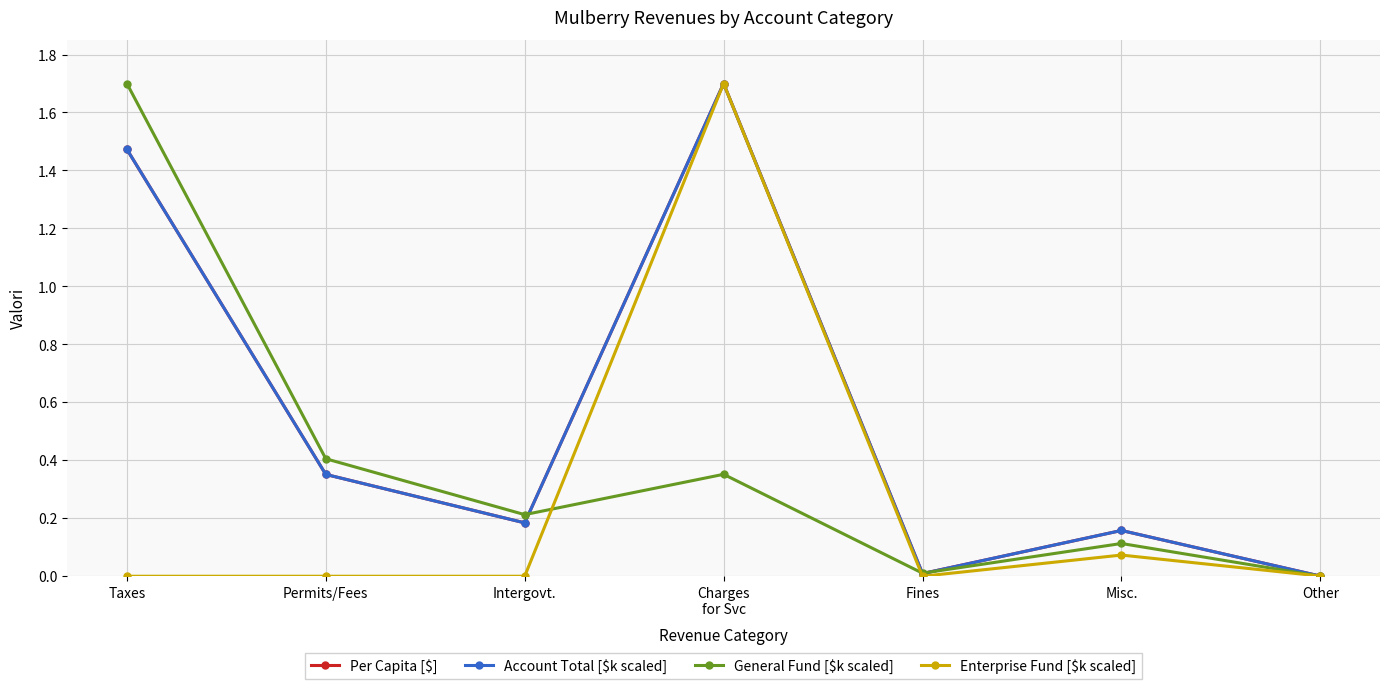

What is the difference between the second highest and minimum values in the General Fund [$k scaled] series?

0.4